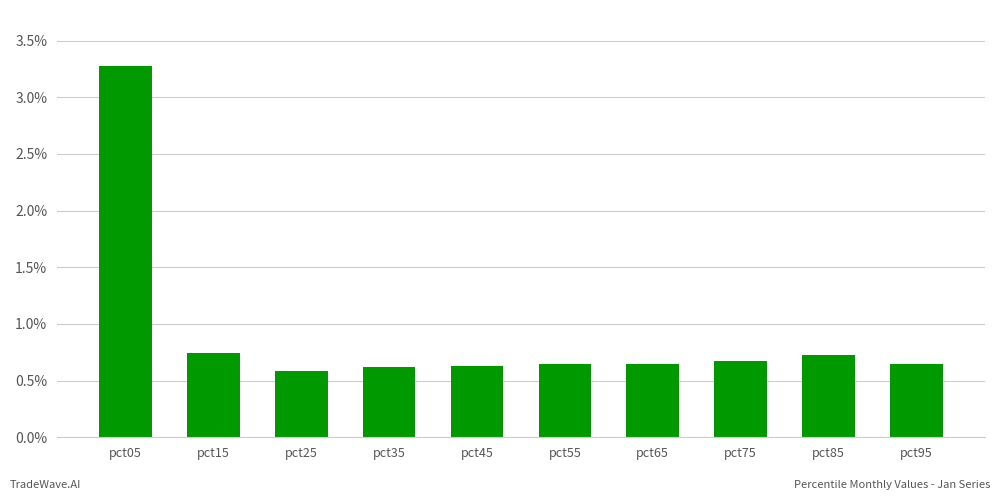

What is the approximate value at pct05?

3.3